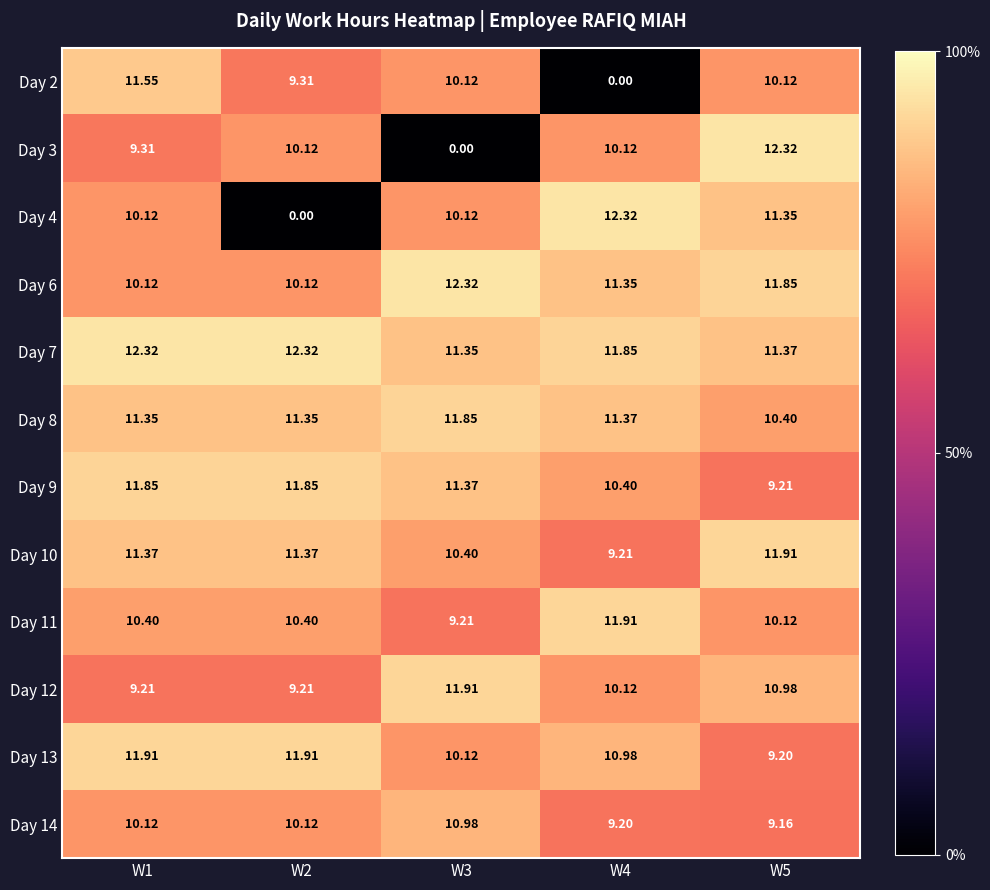

Is the value of Day 3 at W5 greater than the value of Day 11 at W2?

Yes